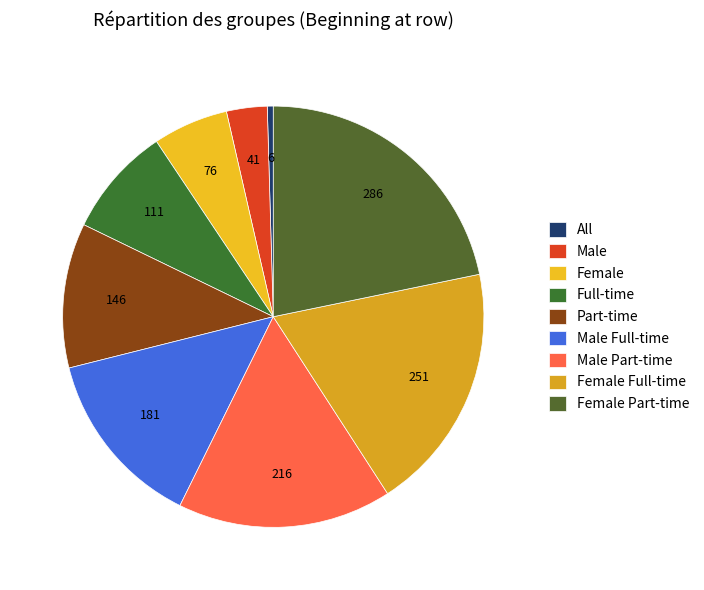

Count the number of slices in the pie.

9